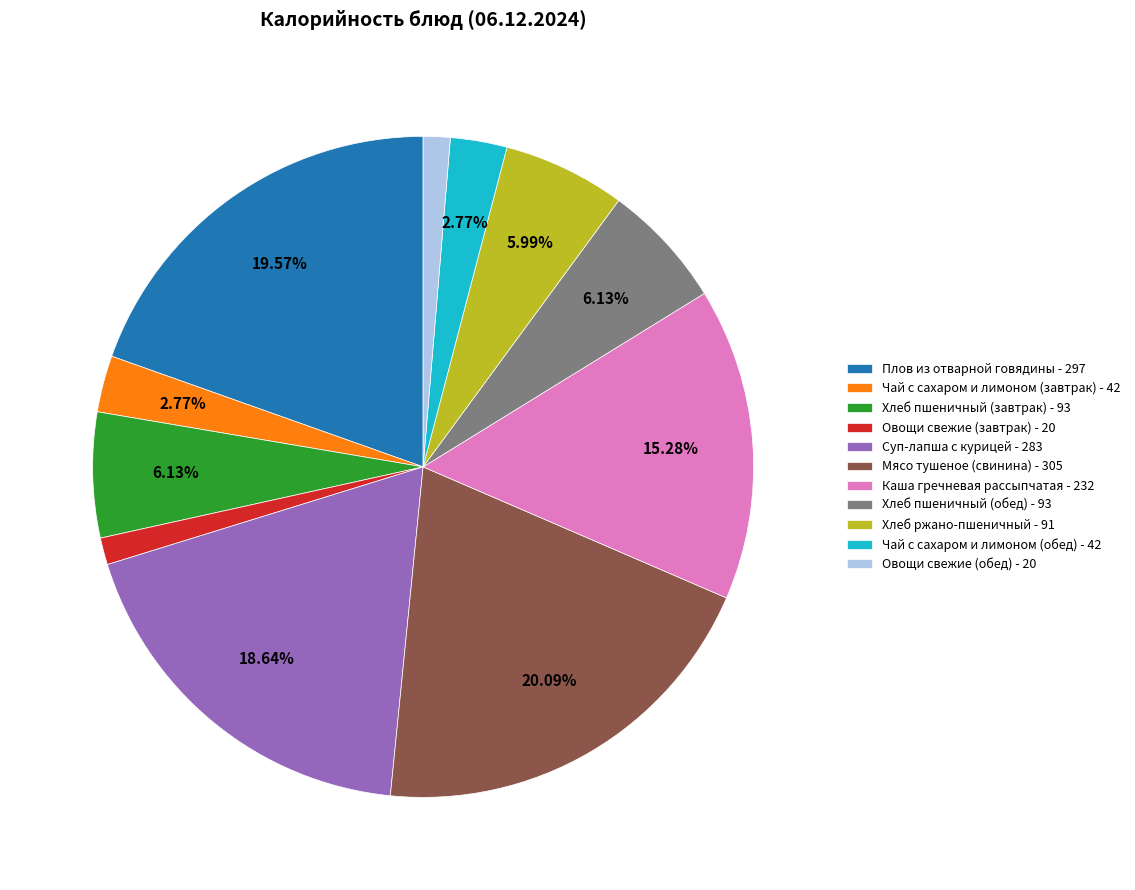

Is the sum of Овощи свежие (завтрак) - 20 and Чай с сахаром и лимоном (завтрак) - 42 greater than half?

No